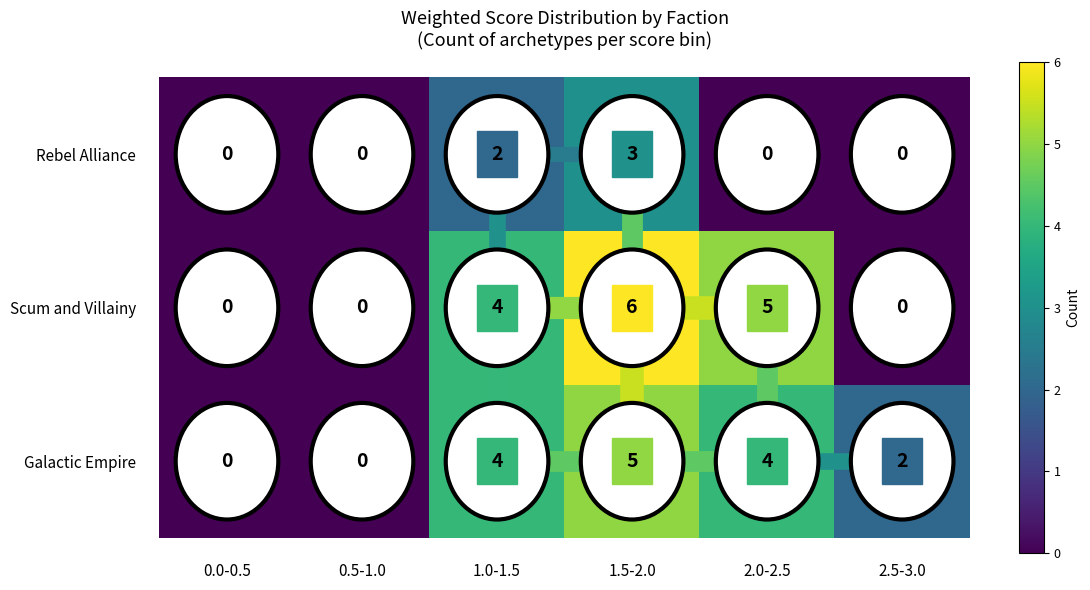

Between 2.0-2.5 and 2.5-3.0, which series saw the biggest shift?

Scum and Villainy